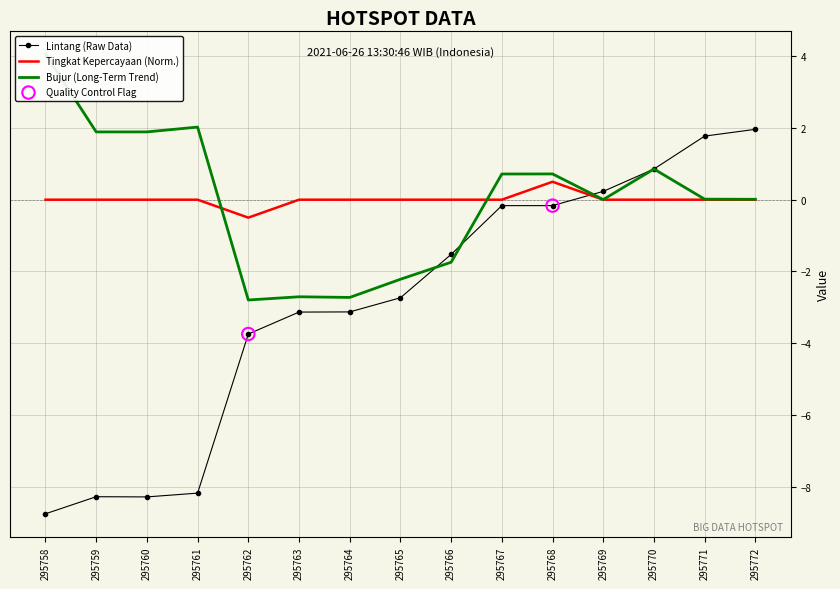

At which category is the sum across all series the highest?

295772